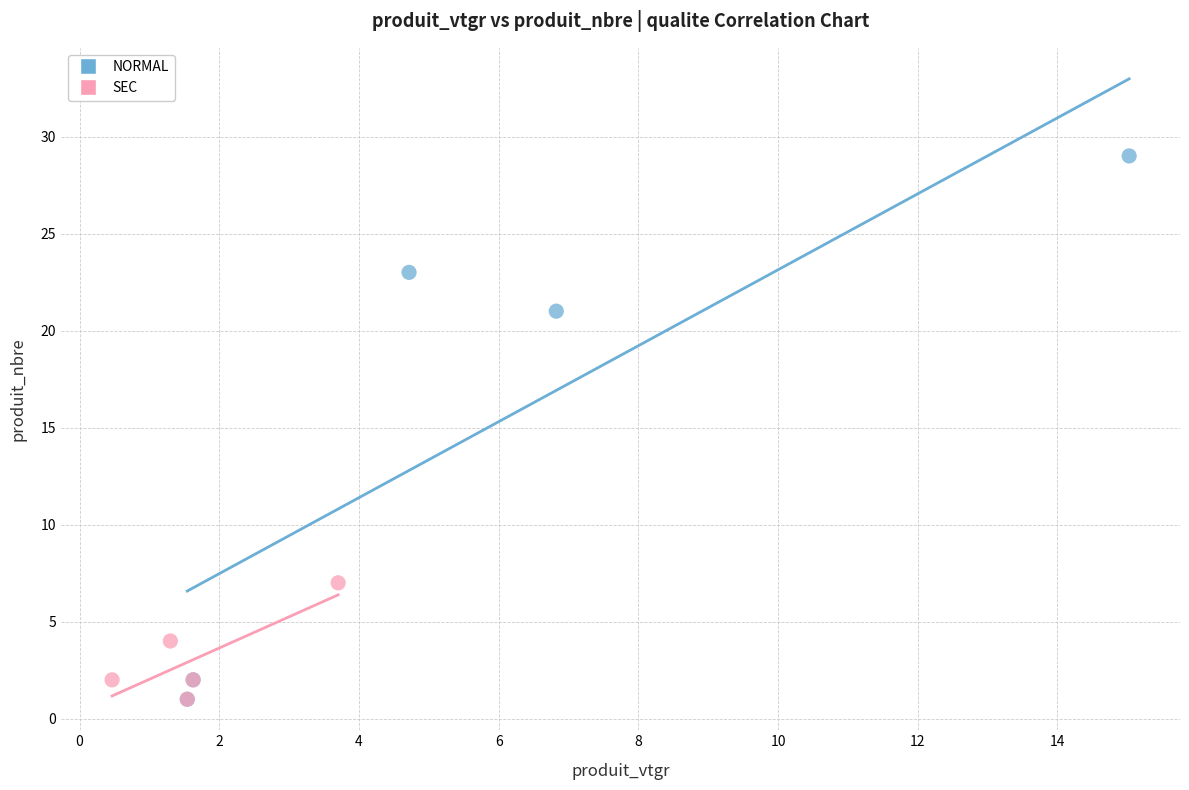

What are all the series names shown in the legend?

NORMAL, SEC